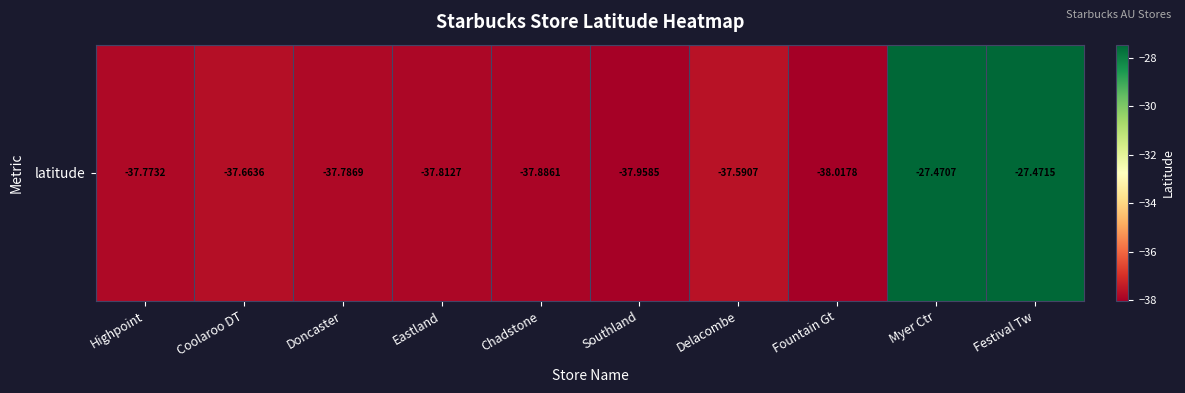

The value at Doncaster is -20.6. True or false?

False